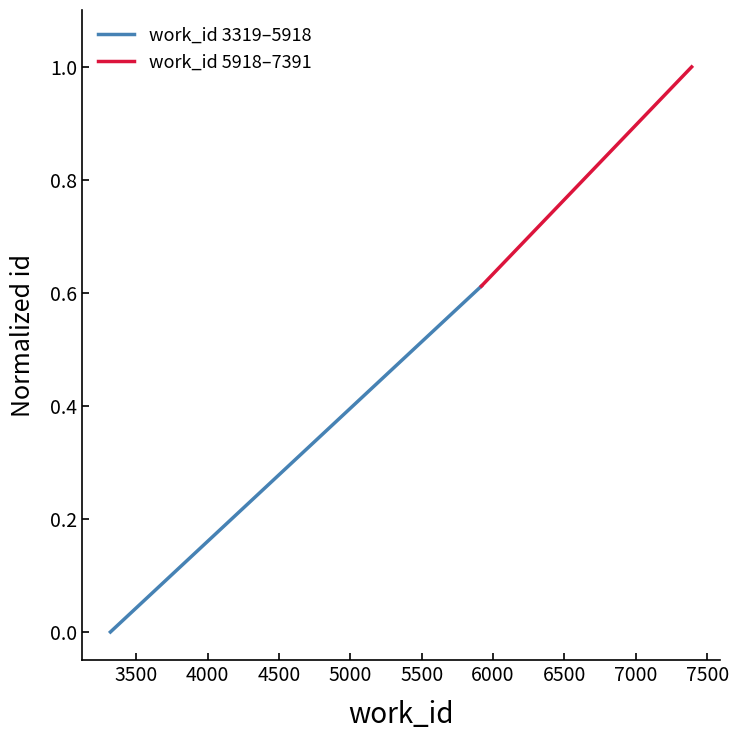

Which series has the largest total across all categories?

work_id 5918–7391